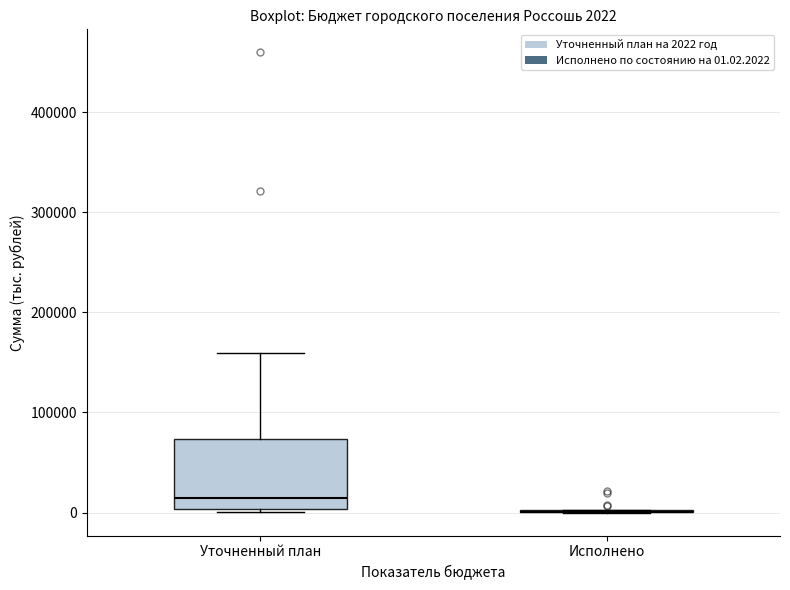

Which box is the tallest, from its lower edge to its upper edge?

Уточненный план